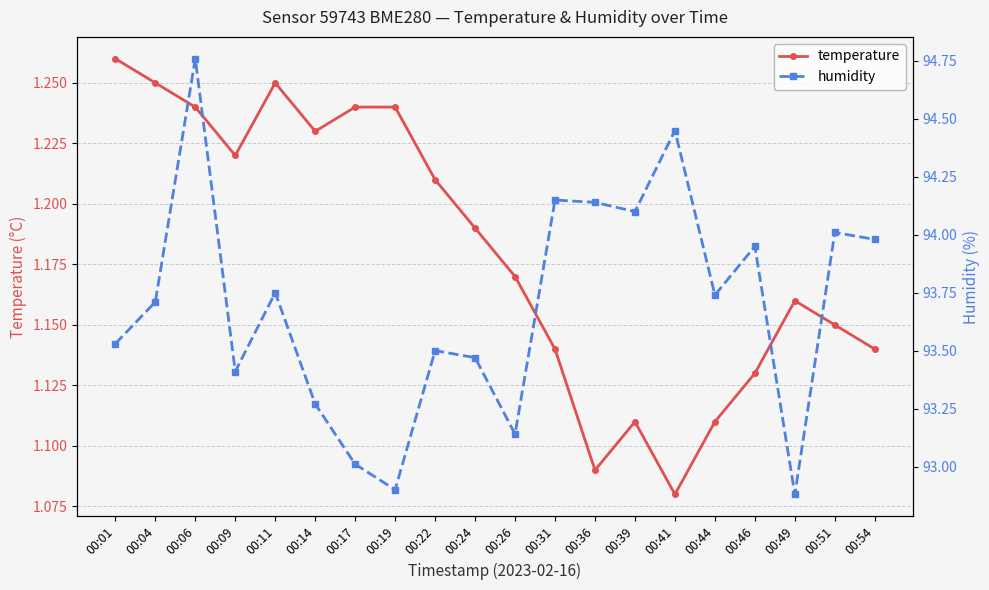

What is the smallest value displayed?

1.1